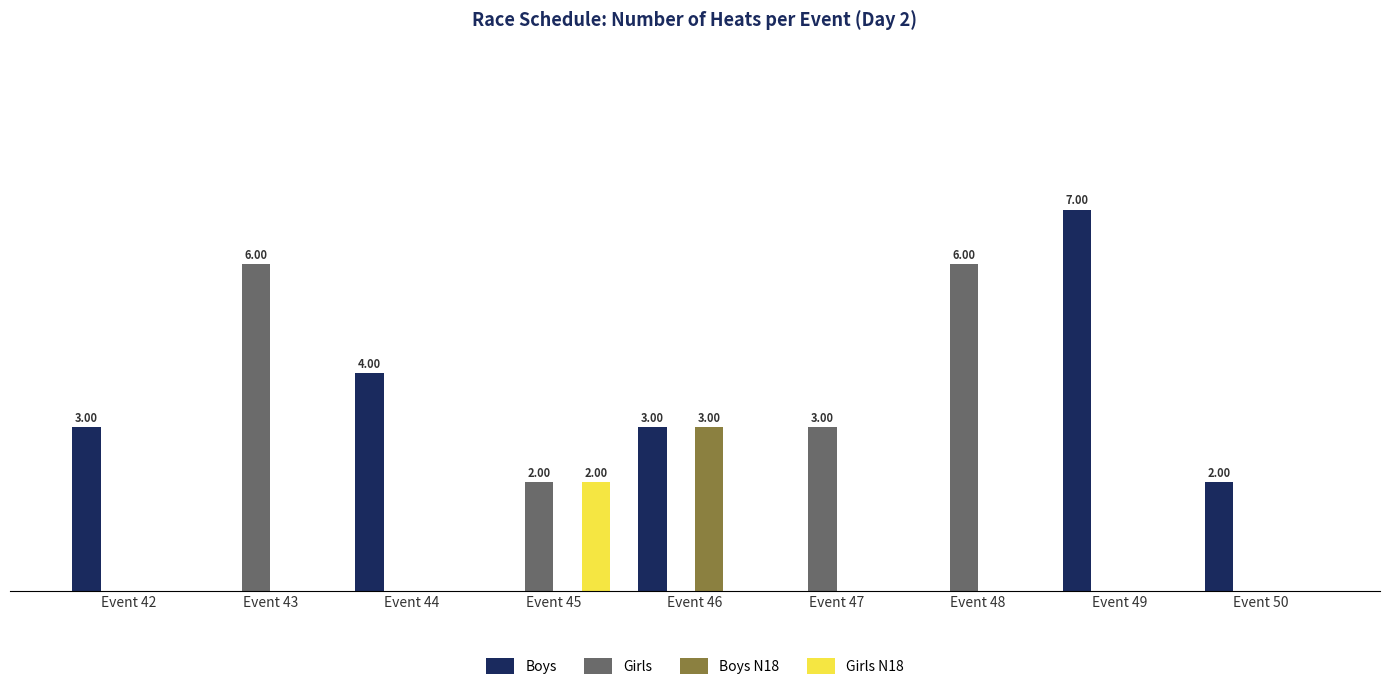

Are the bars horizontal?

No